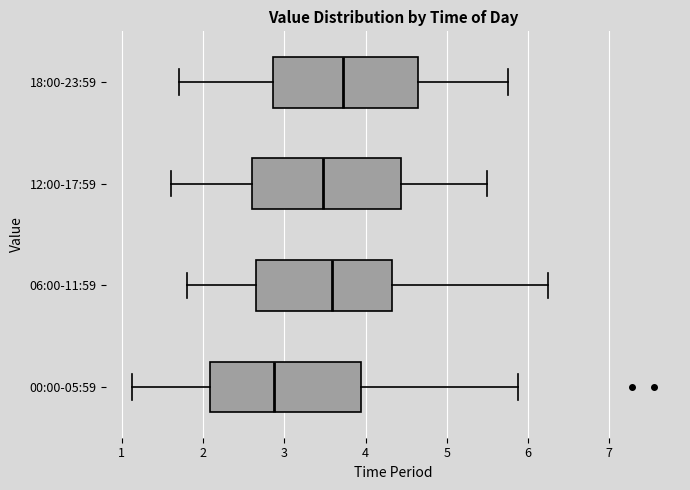

Reading bottom to top, transcribe this box plot: for each box, give where its median line is, the range the box spans, and where its two whiskers end, as read against the x-axis. The values are not printed on the chart, so give them approximately, as read against the axis.

00:00-05:59: median 2.9, box 2.1 to 3.9, whiskers 1.1 to 5.9
06:00-11:59: median 3.6, box 2.7 to 4.3, whiskers 1.8 to 6.3
12:00-17:59: median 3.5, box 2.6 to 4.4, whiskers 1.6 to 5.5
18:00-23:59: median 3.7, box 2.9 to 4.7, whiskers 1.7 to 5.8